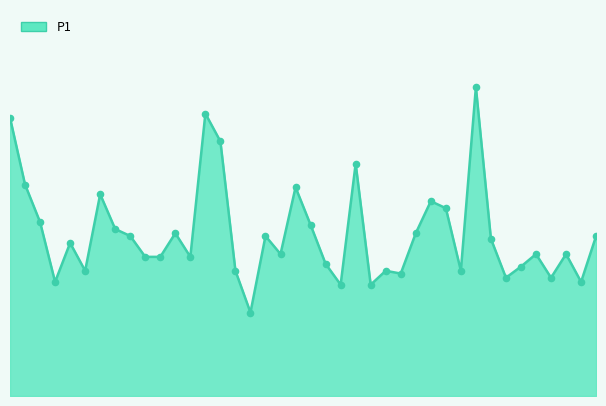

Is this an area chart (filled region under the line)?

Yes